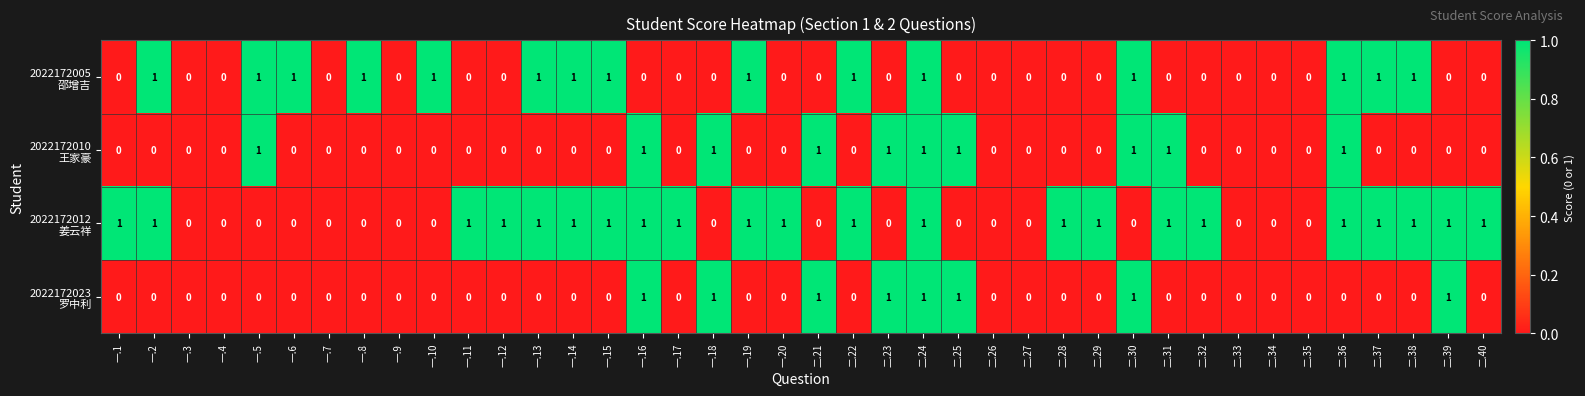

At which category is the sum across all series the highest?

二.24